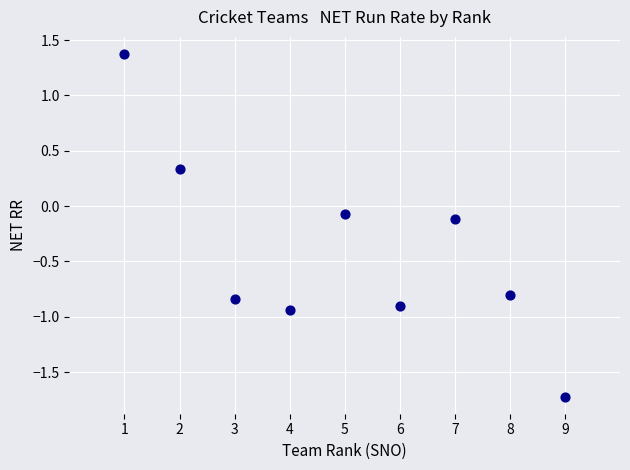

What is the average X value?

5.0